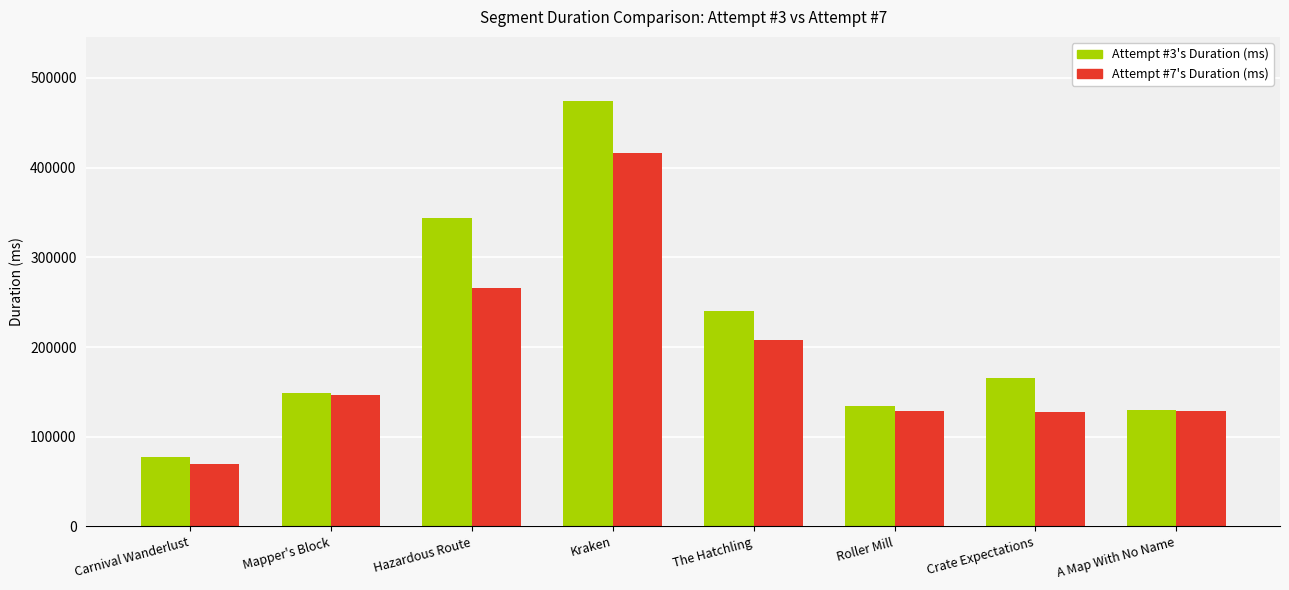

What is the approximate value of Attempt #3's Duration (ms) at A Map With No Name?

129785